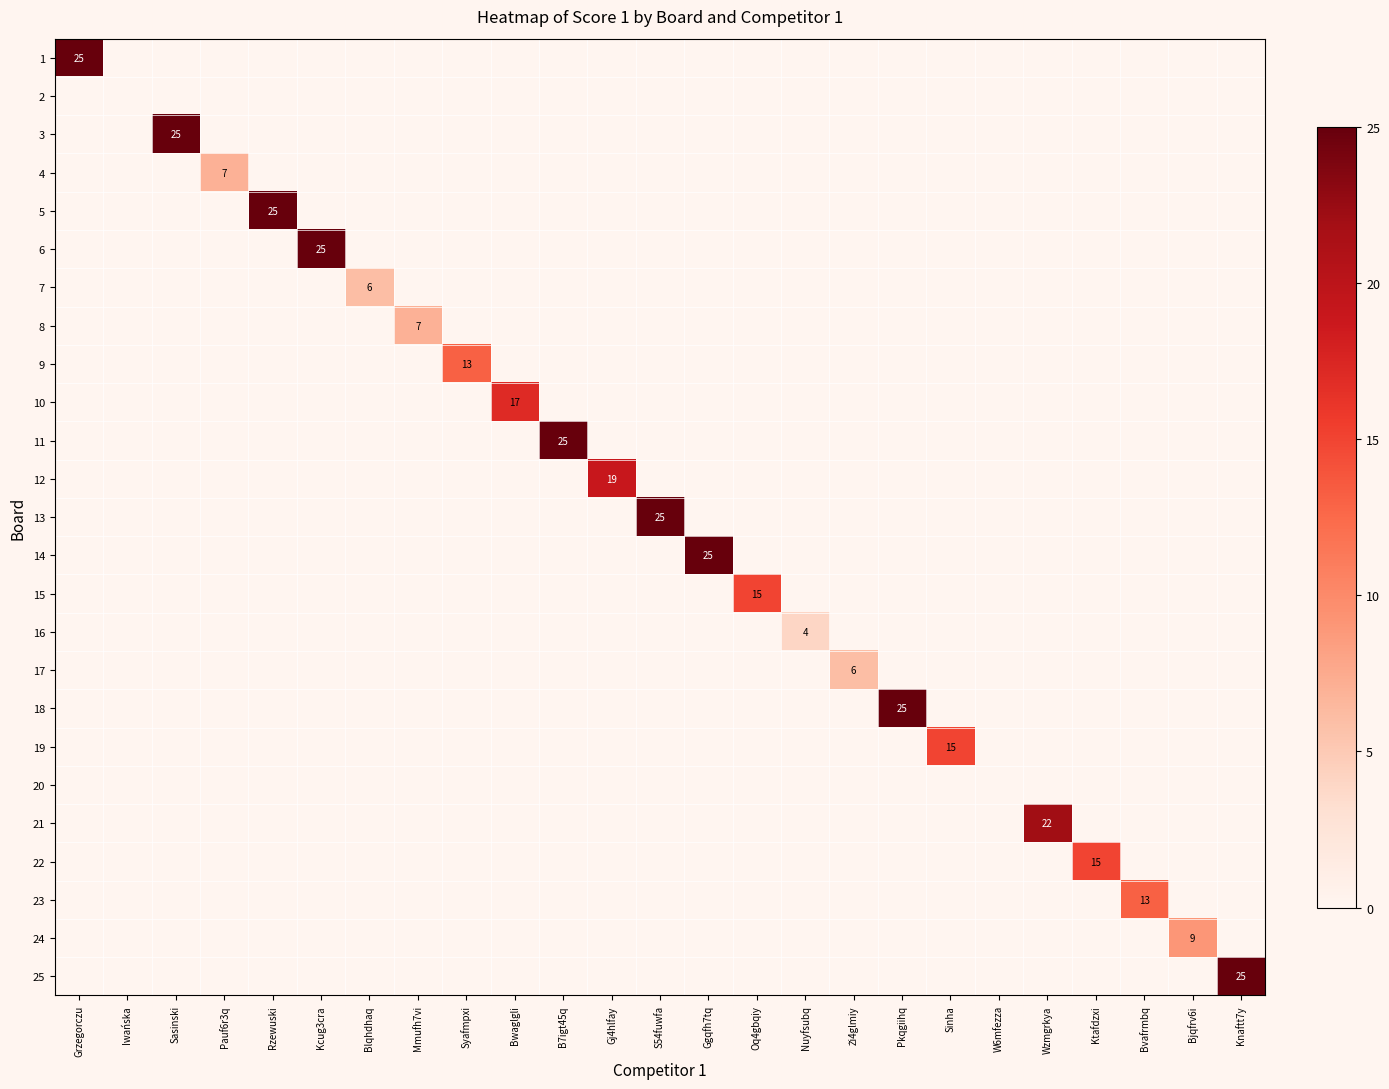

Which has a higher value, Oq4gbqiy or Ktafdzxi?

Oq4gbqiy